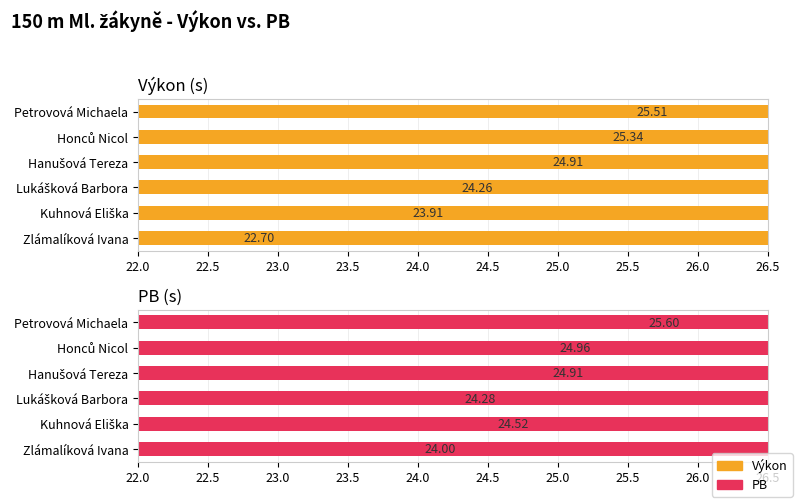

What is the minimum value for Výkon?

22.7